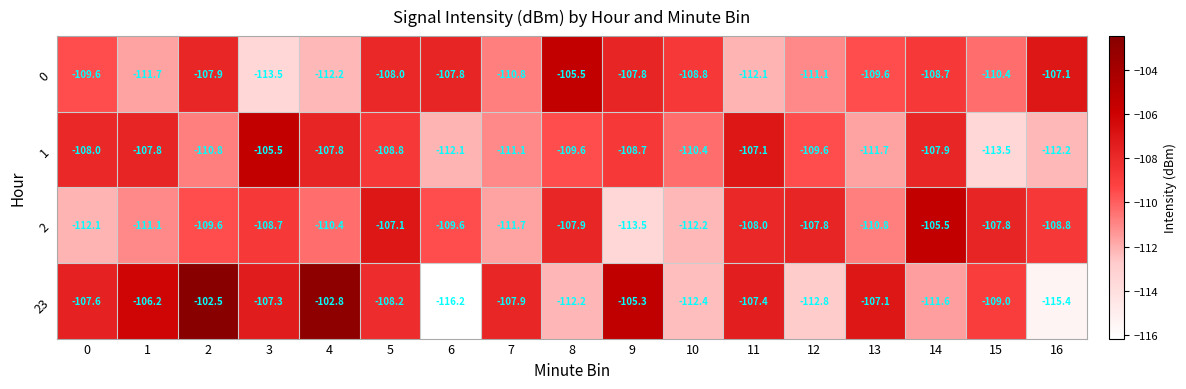

Which series has the largest total across all categories?

23